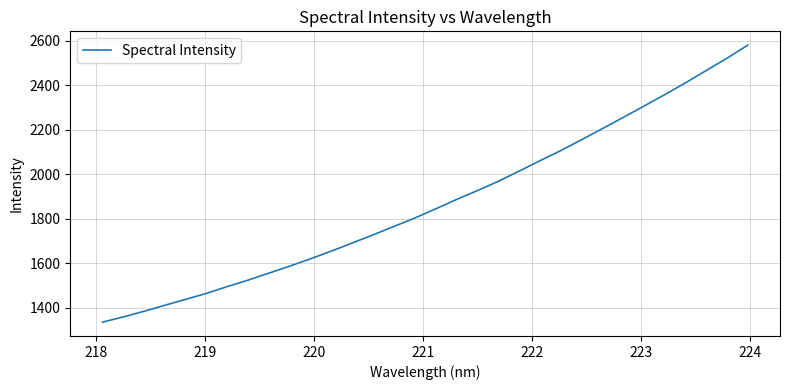

What is the greatest value displayed?

2579.6